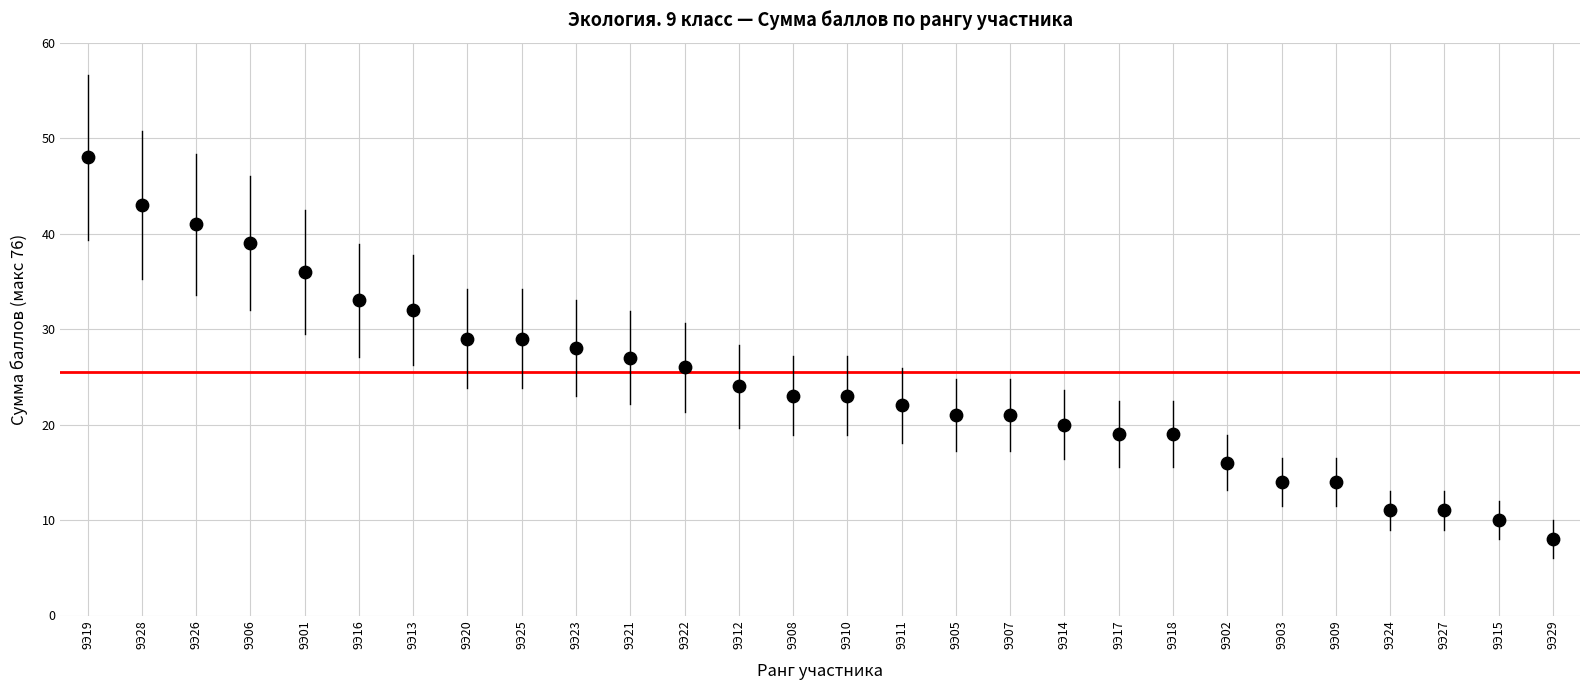

What is the range of Y values (max minus min)?

40